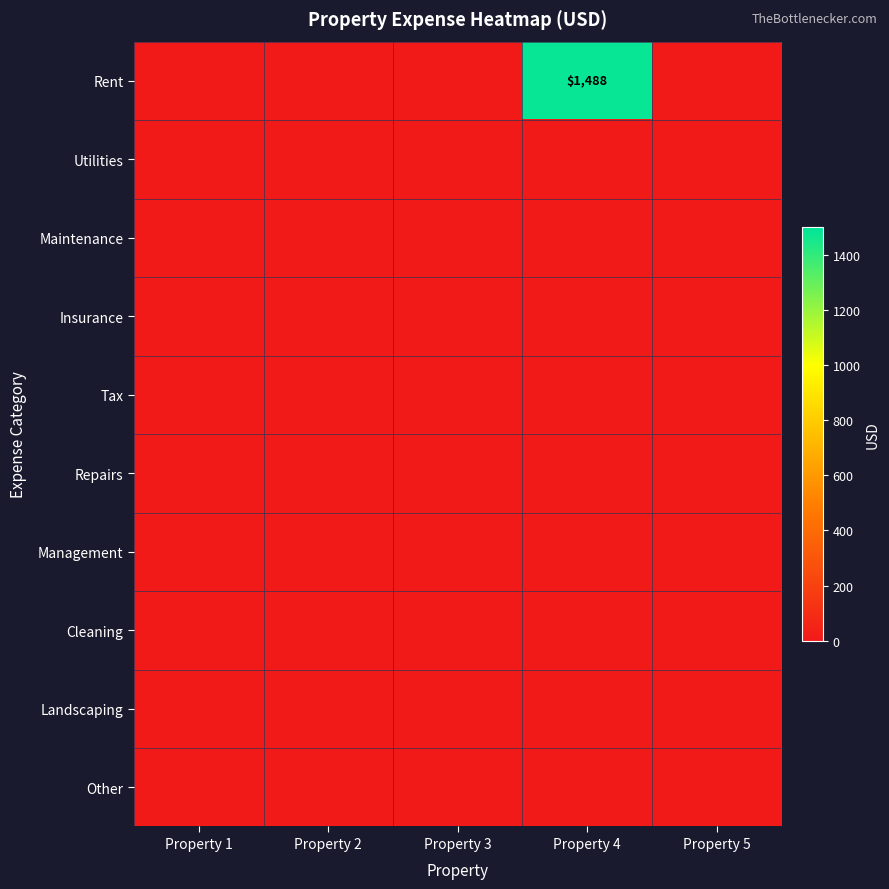

Rank the series by their maximum value, from lowest to highest.

Utilities, Maintenance, Insurance, Tax, Repairs, Management, Cleaning, Landscaping, Other, Rent